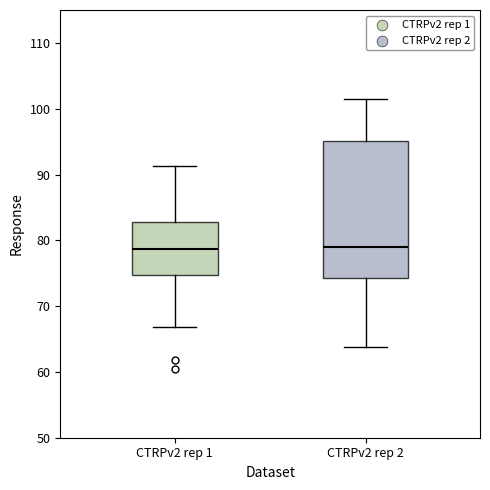

Where is the lower edge of the box for CTRPv2 rep 2 on the y-axis? The values are not printed on the chart, so give them approximately, as read against the axis.

74